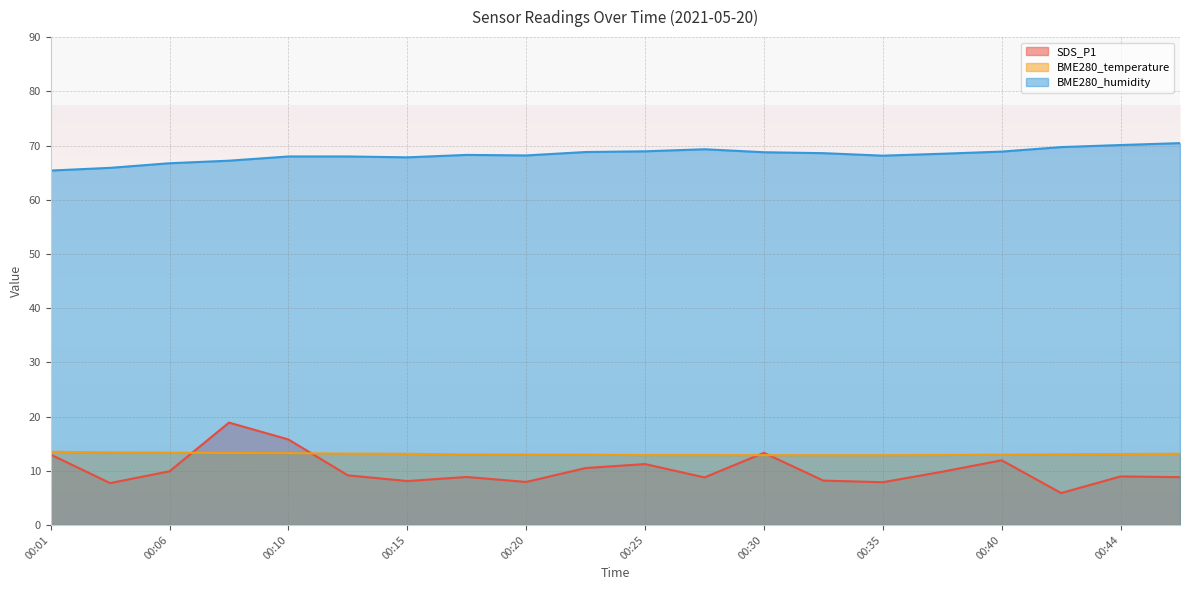

True or false: BME280_temperature has more than 2 interior local peaks.

False